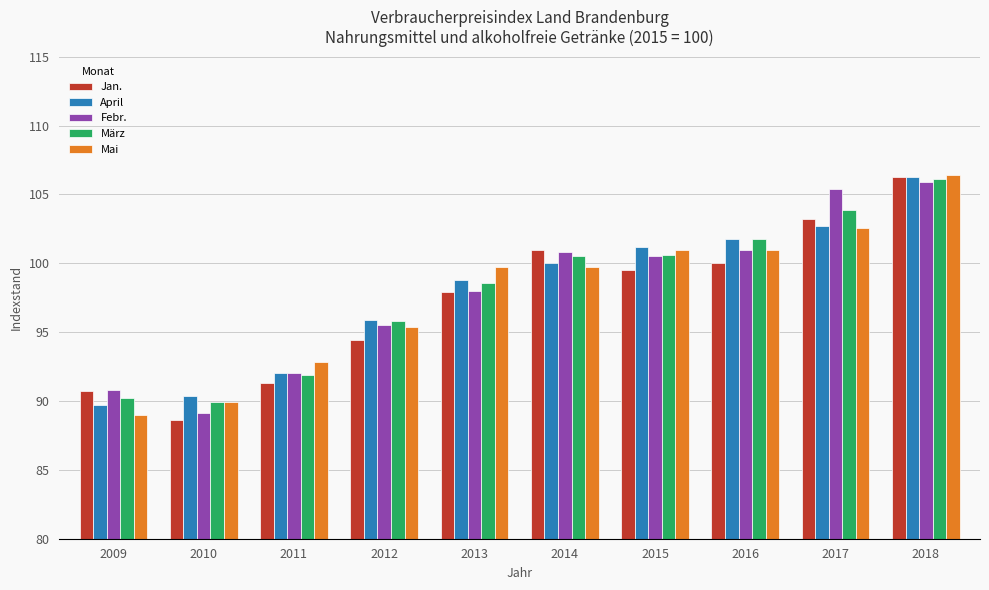

What is the spread (max minus min) of values at 2011?

1.5